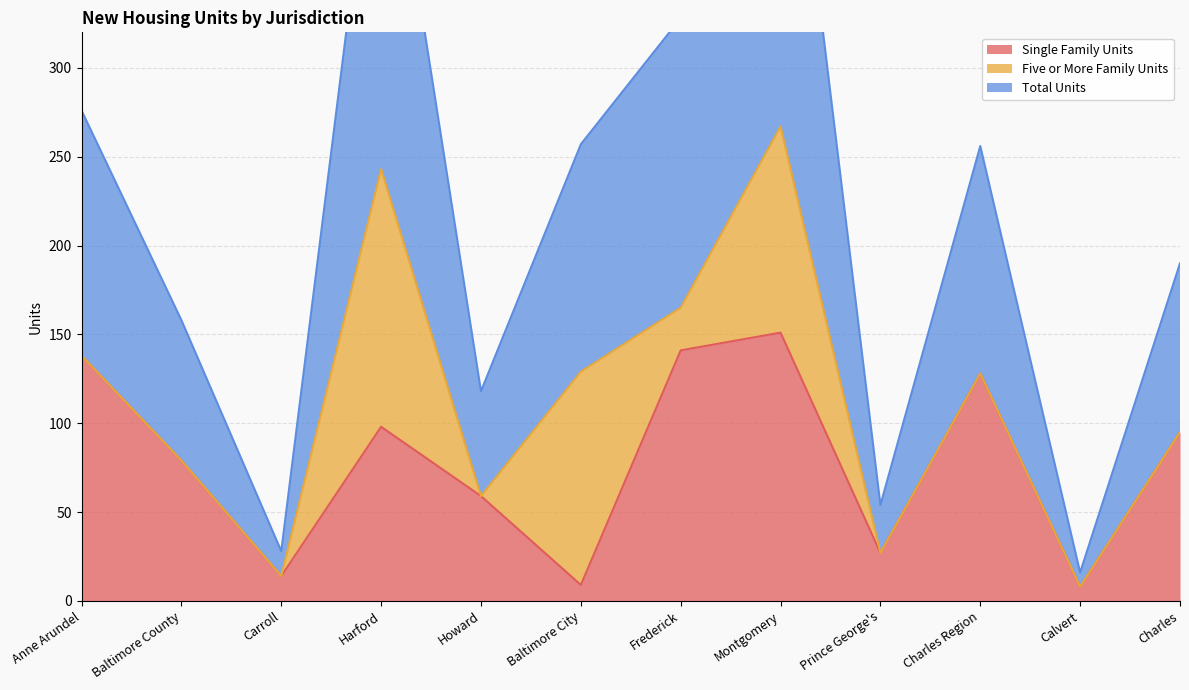

Between Carroll and Frederick, which series saw the biggest shift?

Total Units